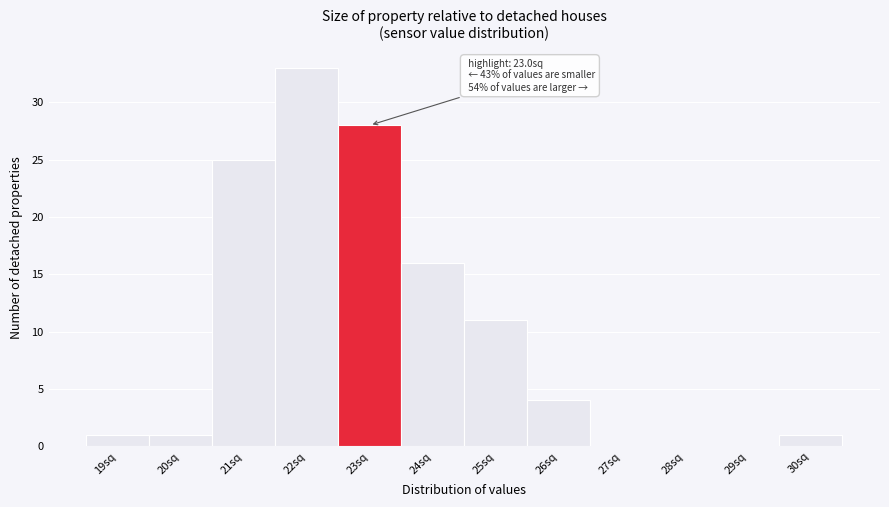

Reading right to left, transcribe all the data shown in this chart.

30sq=1	29sq=0	28sq=0	27sq=0	26sq=4	25sq=11	24sq=16	23sq=28	22sq=33	21sq=25	20sq=1	19sq=1